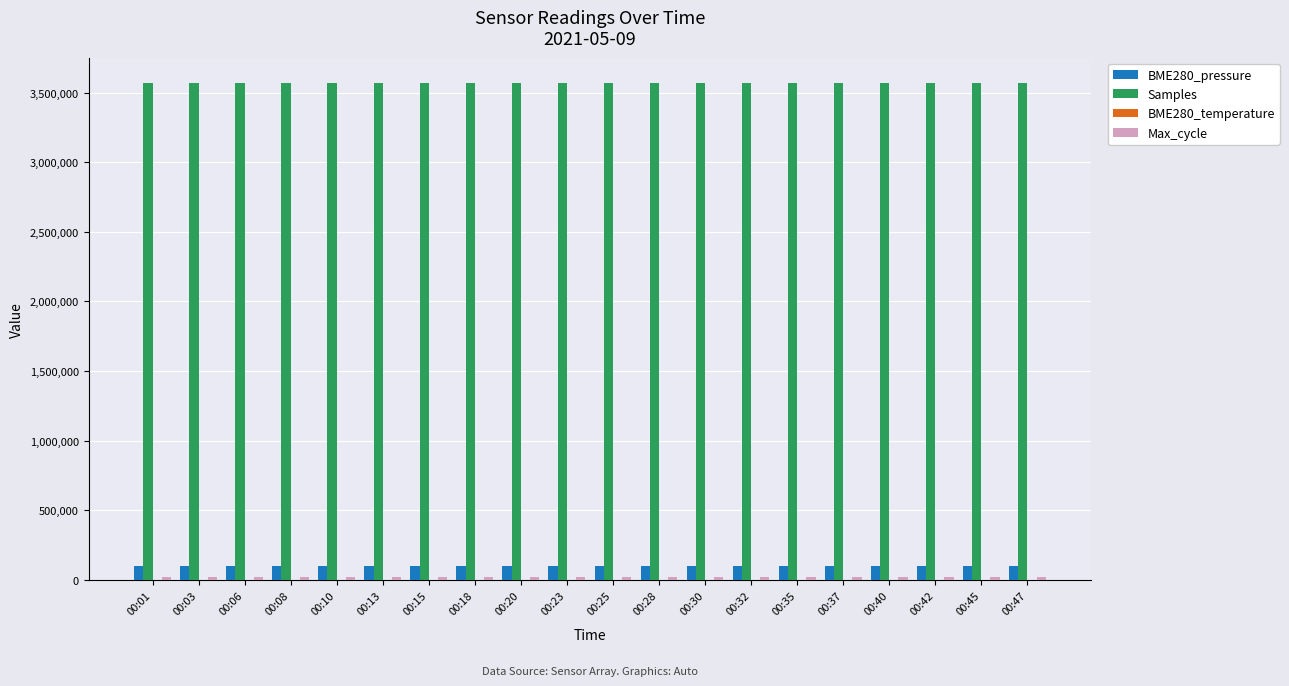

The value of Samples at 00:30 is 3570498.0. True or false?

True